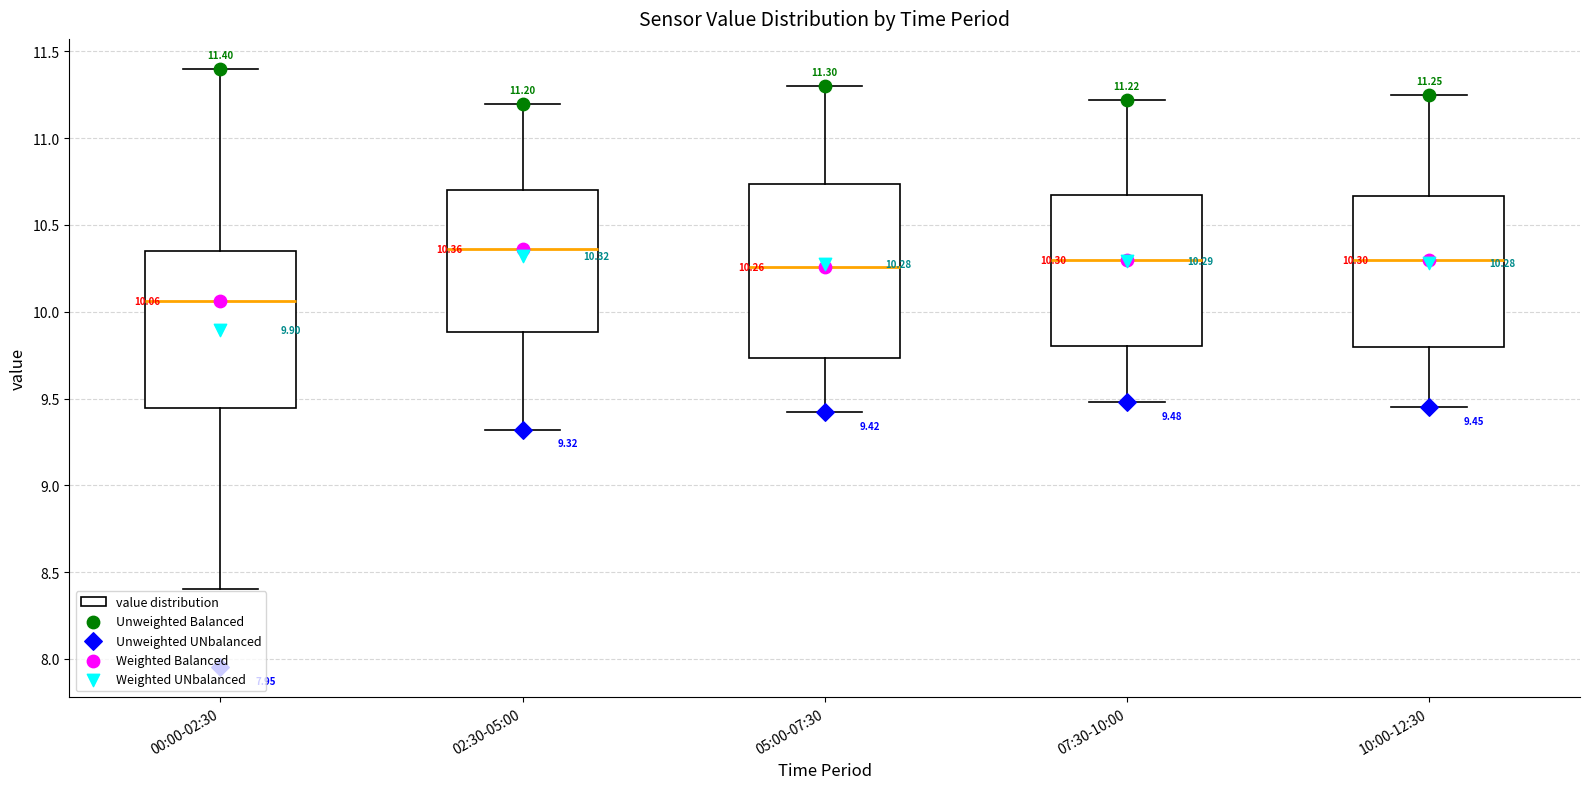

Which box is the tallest, from its lower edge to its upper edge?

05:00-07:30